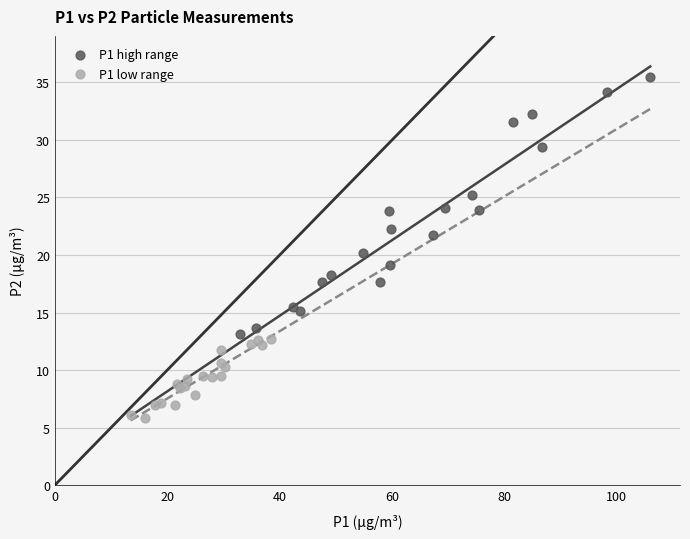

What are all the series names shown in the legend?

P1 high range, P1 low range